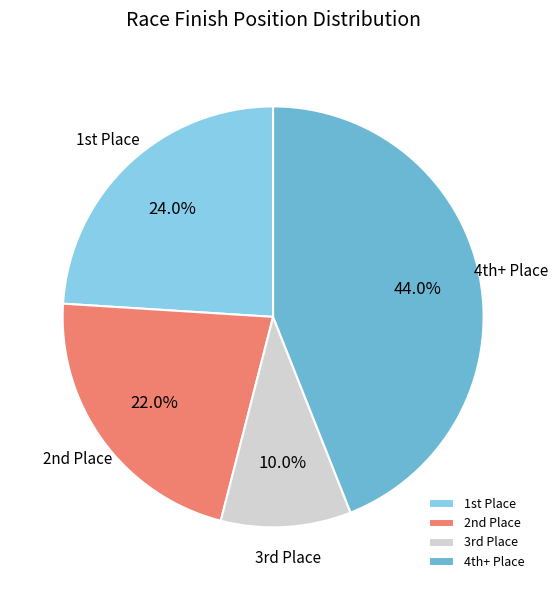

Is there a majority slice in this chart?

No